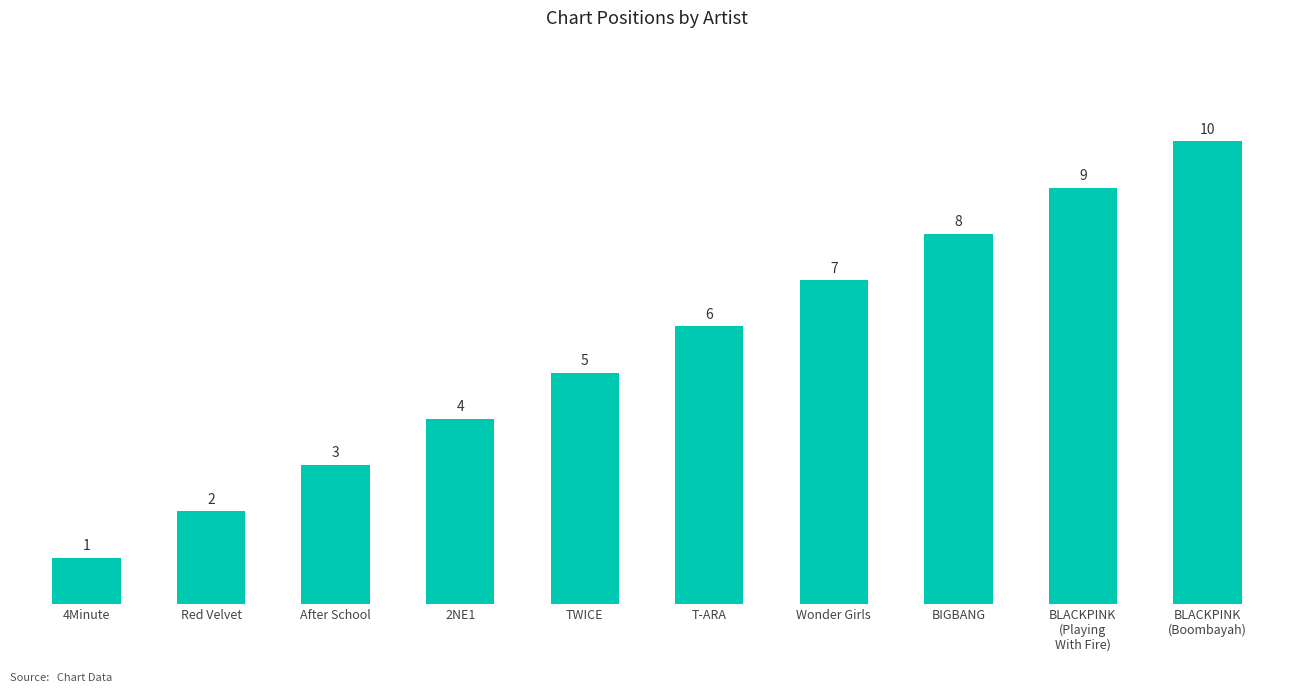

List the labels in order of value, largest first.

BLACKPINK
(Boombayah), BLACKPINK
(Playing
With Fire), BIGBANG, Wonder Girls, T-ARA, TWICE, 2NE1, After School, Red Velvet, 4Minute